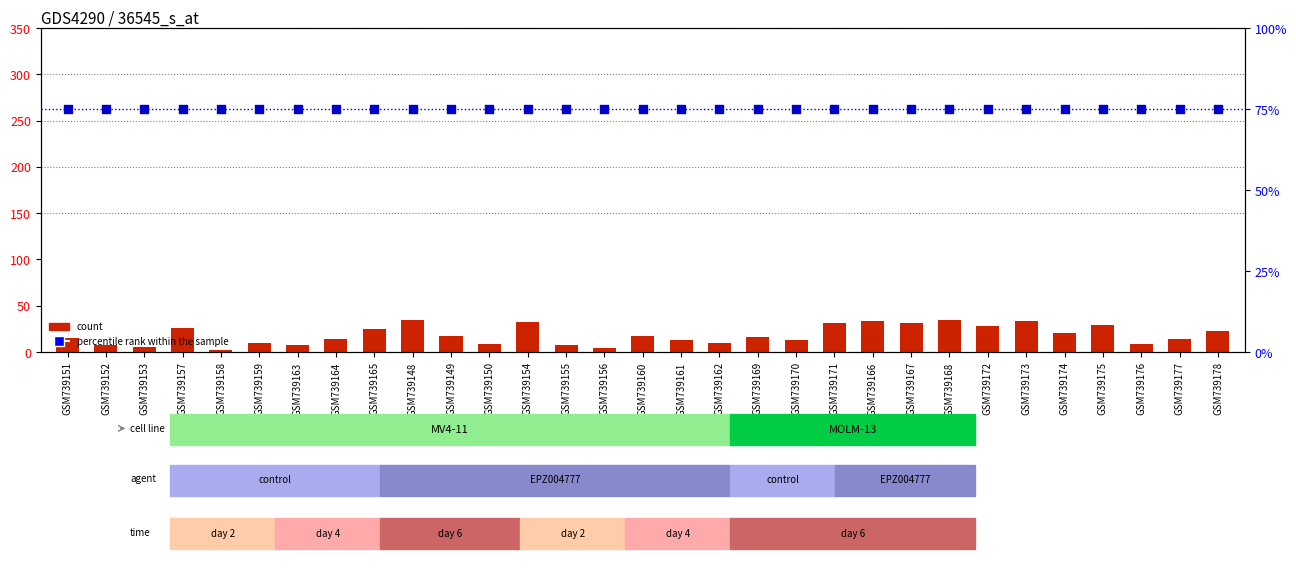

At which category is the sum across all series the highest?

GSM739148